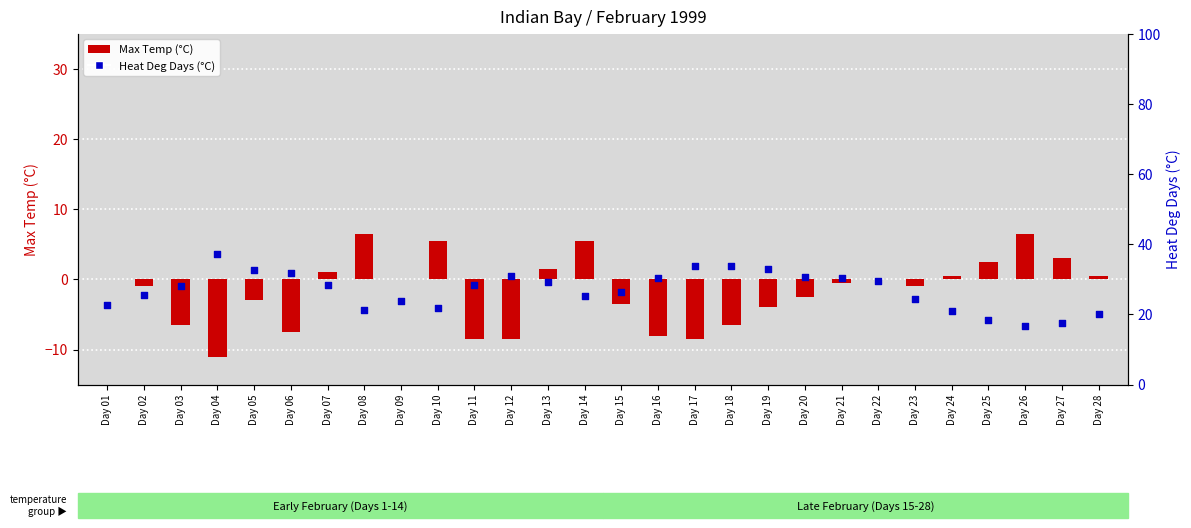

Which series reaches the maximum Y coordinate?

Heat Deg Days (°C)